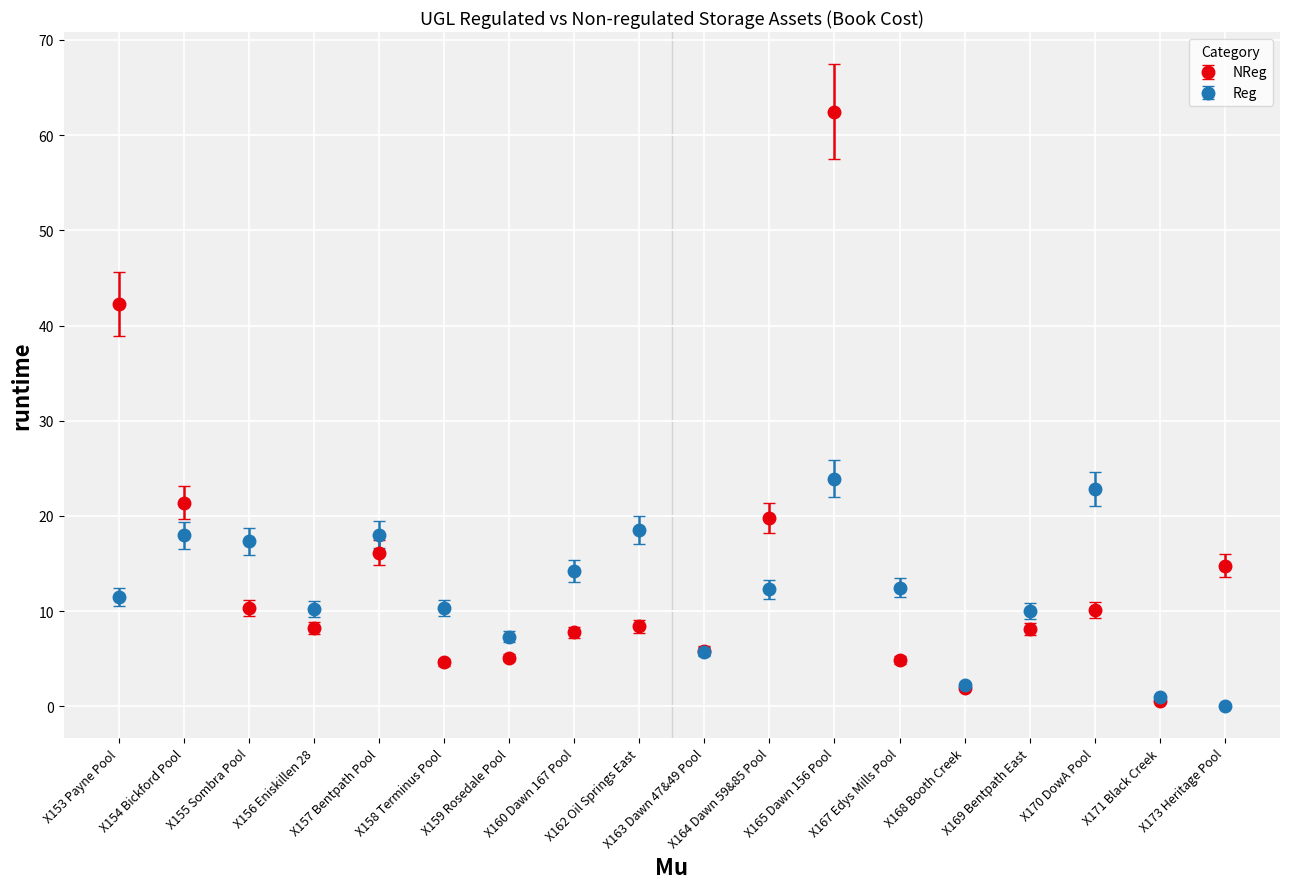

Which series has the widest spread of values?

NReg